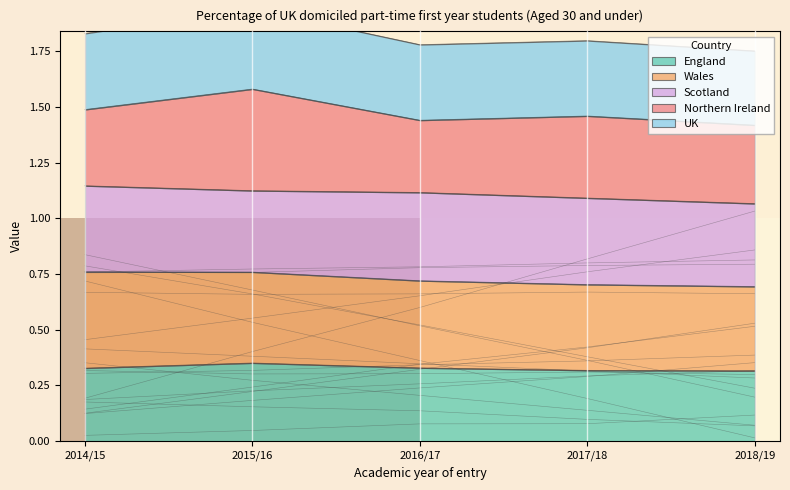

The value of England at 2016/17 is 0.2. True or false?

False